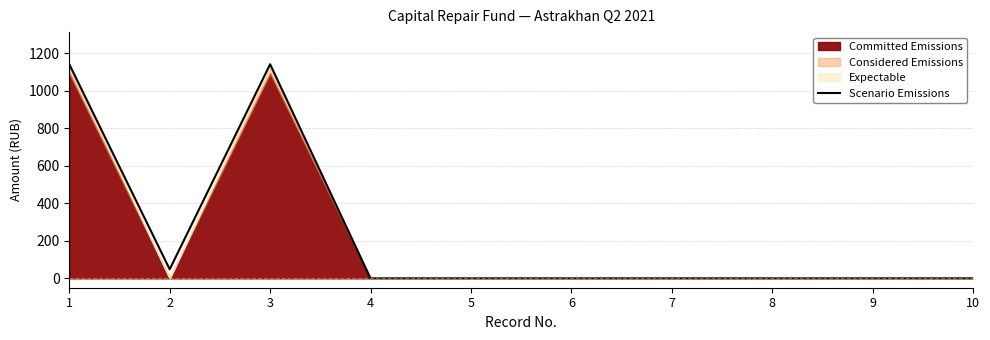

How many interior local peaks (higher than both neighbors) does the data have?

1